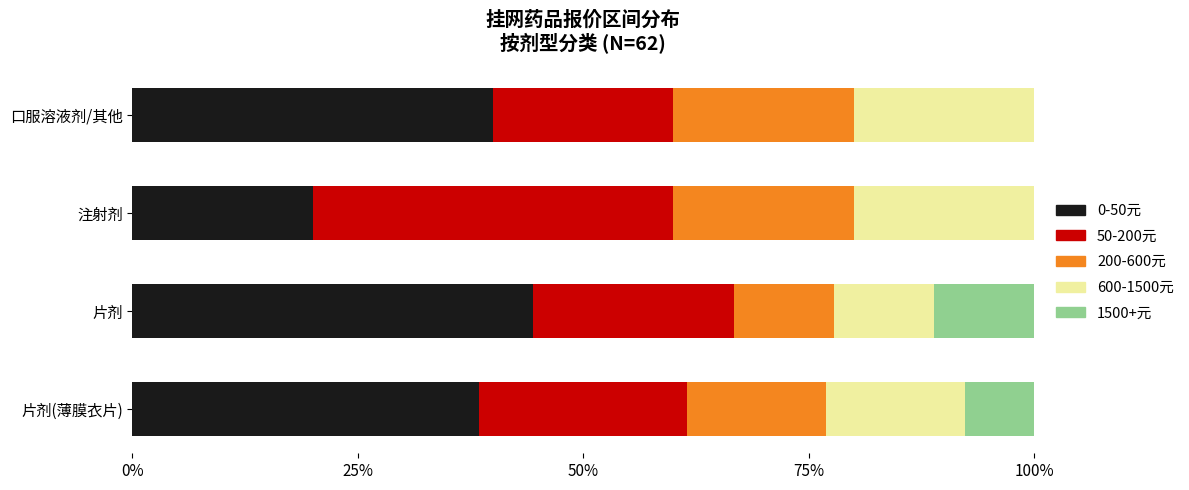

What is the total value across all series at 注射剂?

100.0